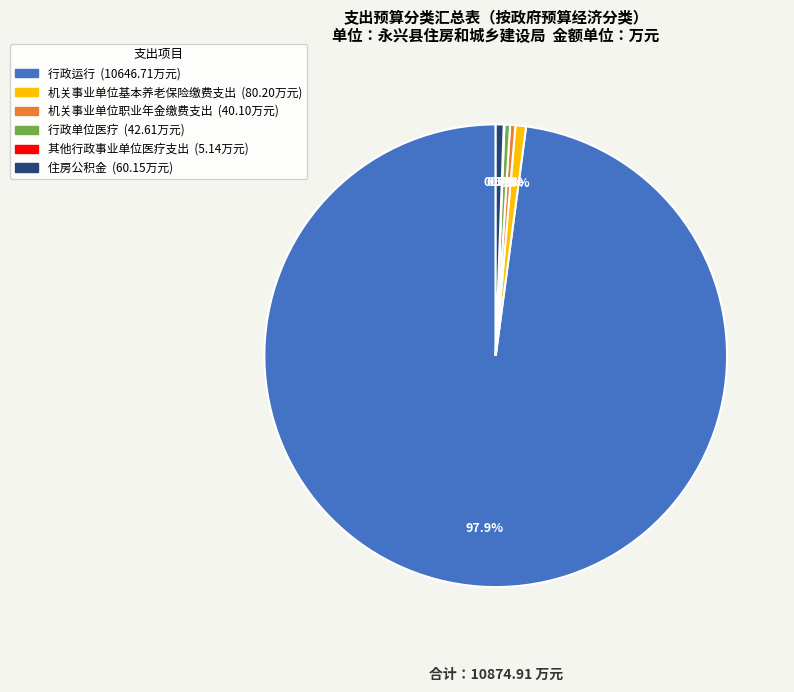

Is there a majority slice in this chart?

Yes